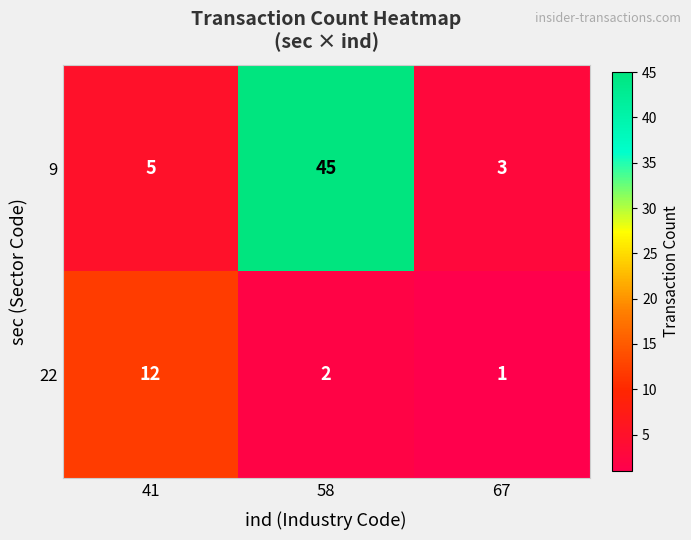

What is the minimum value shown in the chart?

1